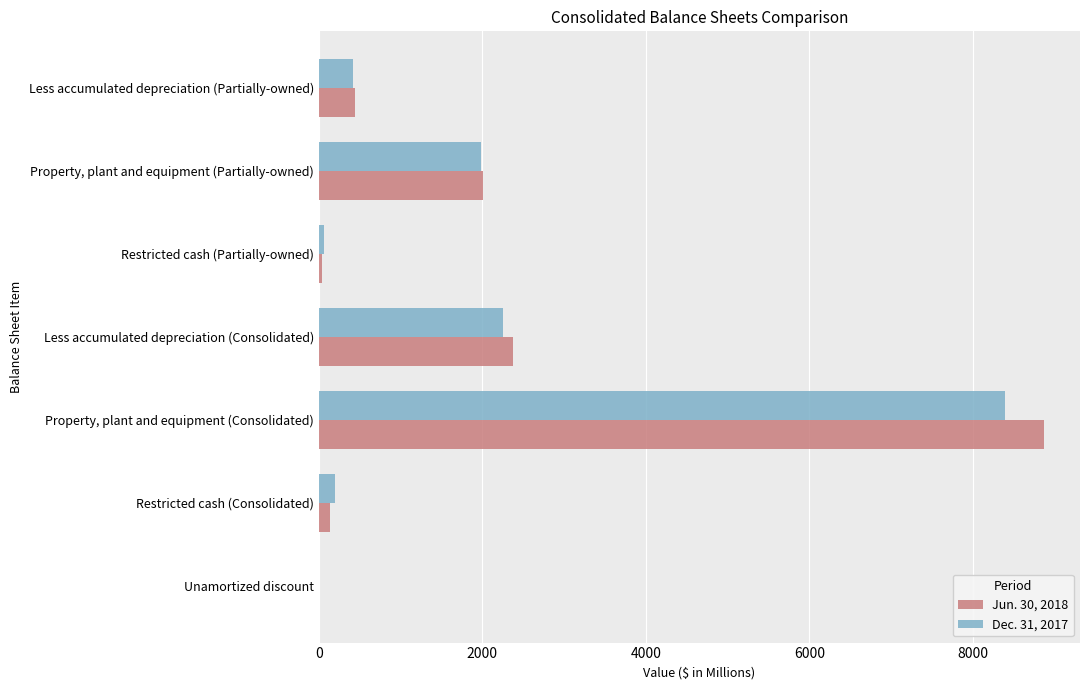

Is the value of Dec. 31, 2017 at Restricted cash (Partially-owned) greater than the value of Jun. 30, 2018 at Property, plant and equipment (Consolidated)?

No